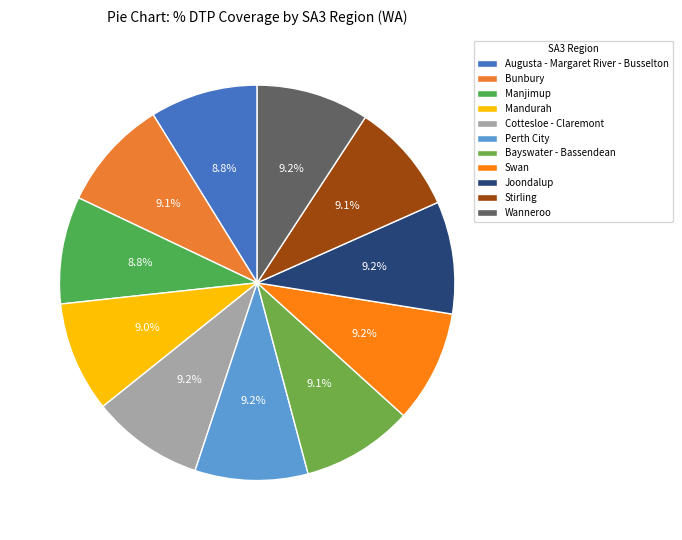

How many segments does this pie chart have?

11